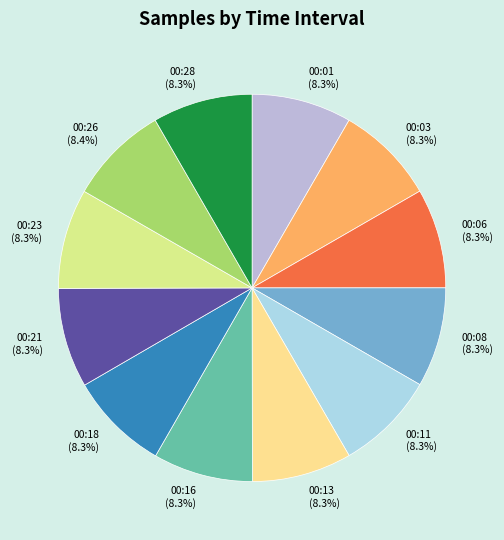

Is the sum of 00:08 (8.3%) and 00:11 (8.3%) greater than half?

No